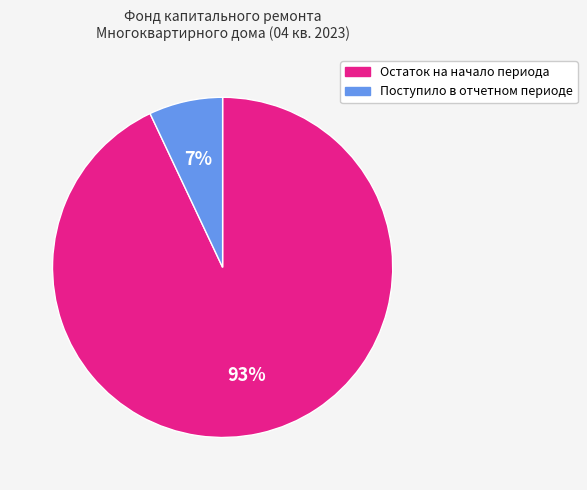

To the nearest percent, what is the difference between the Поступило в отчетном периоде and Остаток на начало периода slice percentages?

86%